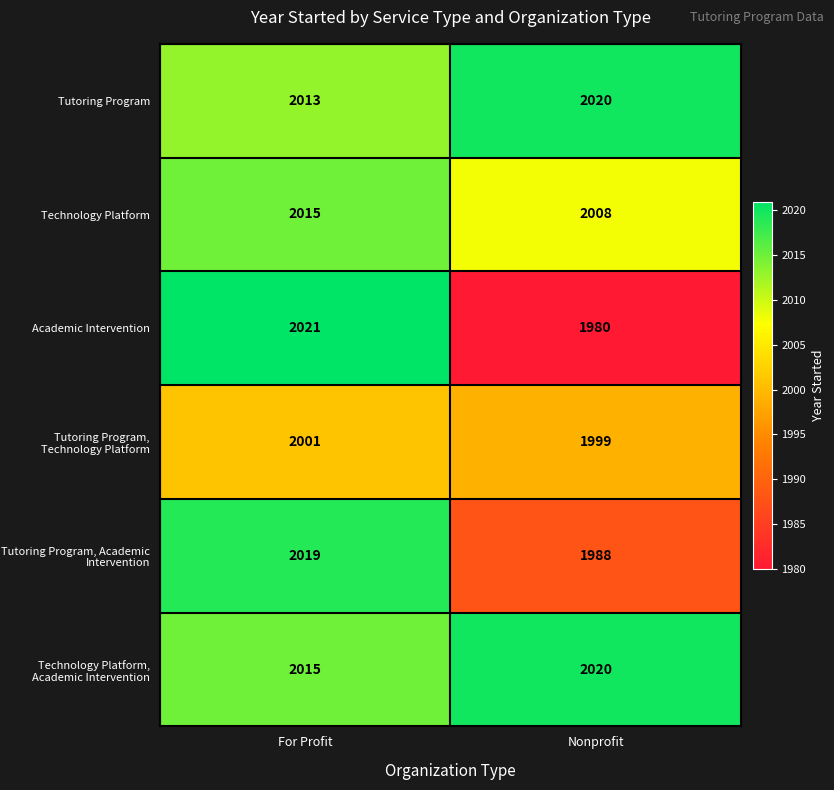

Reading right to left, extract all data points from this chart.

Tutoring Program: Nonprofit=2020	For Profit=2013
Technology Platform: Nonprofit=2008	For Profit=2015
Academic Intervention: Nonprofit=1980	For Profit=2021
Tutoring Program, Technology Platform: Nonprofit=1999	For Profit=2001
Tutoring Program, Academic Intervention: Nonprofit=1988	For Profit=2019
Technology Platform, Academic Intervention: Nonprofit=2020	For Profit=2015